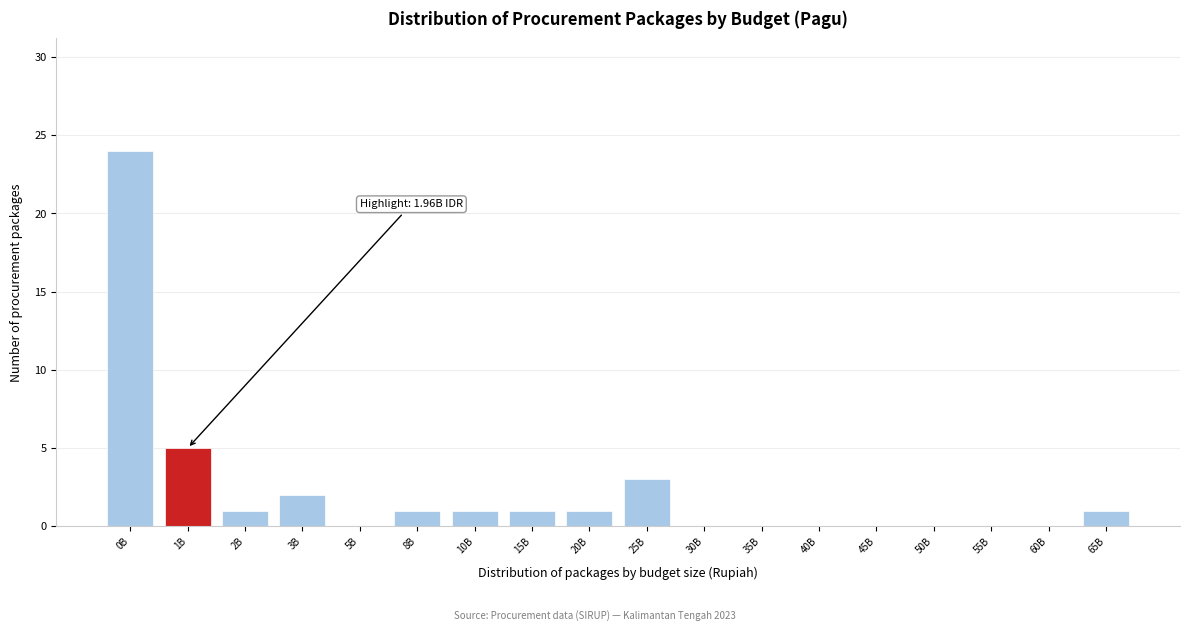

Reading left to right, what are all the values shown in this chart?

0B=24	1B=5	2B=1	3B=2	5B=0	8B=1	10B=1	15B=1	20B=1	25B=3	30B=0	35B=0	40B=0	45B=0	50B=0	55B=0	60B=0	65B=1